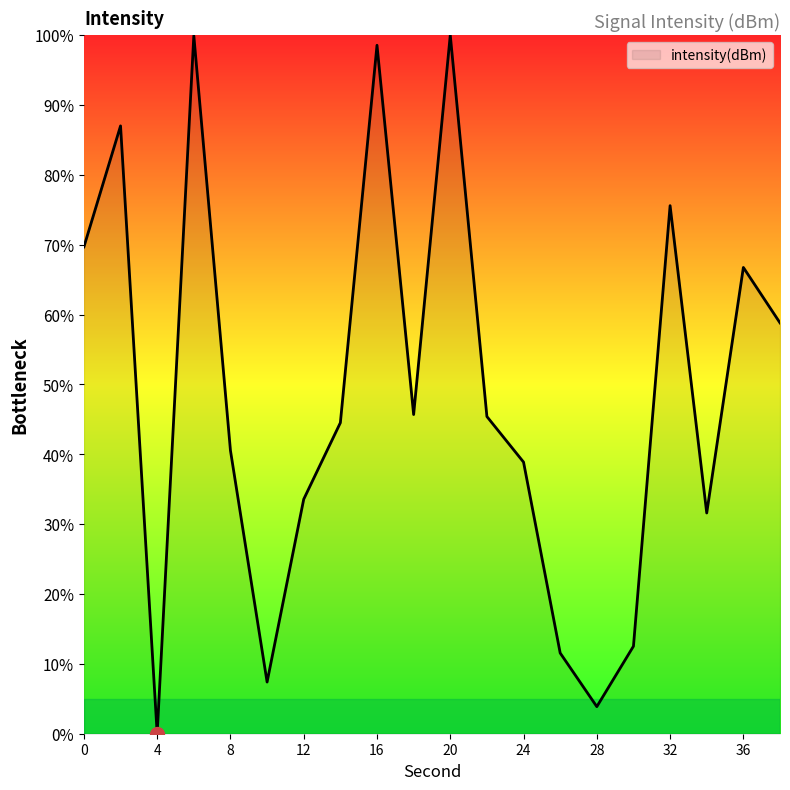

How many lines are shown in the chart?

1